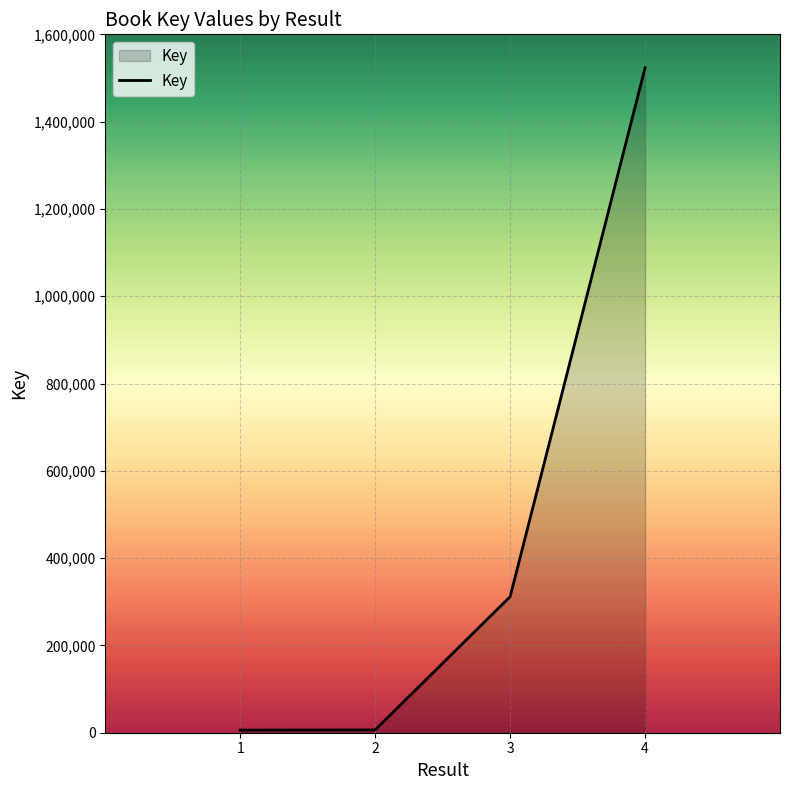

Does the chart display data point markers on the line(s)?

No